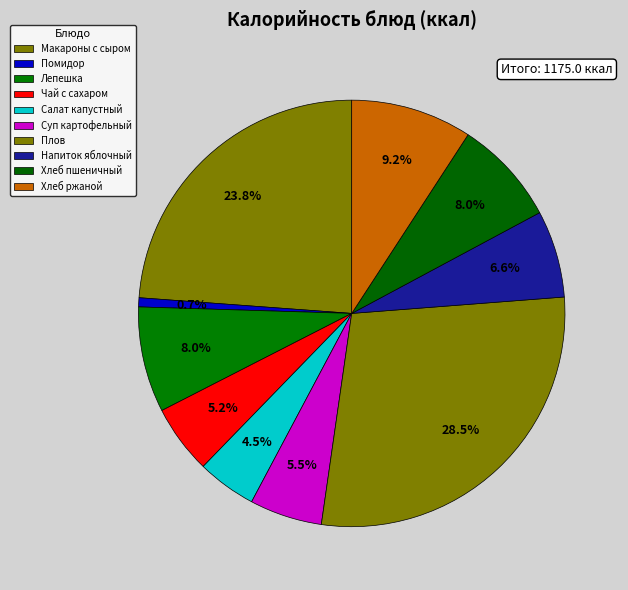

How many segments does this pie chart have?

10